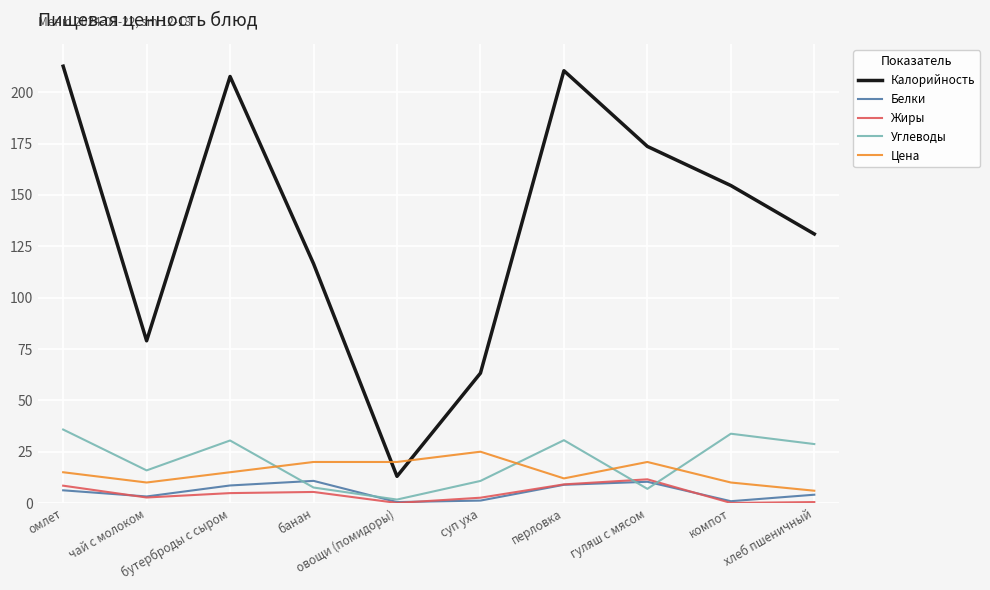

What is the difference between the Жиры values at бутерброды с сыром and гуляш с мясом?

6.7